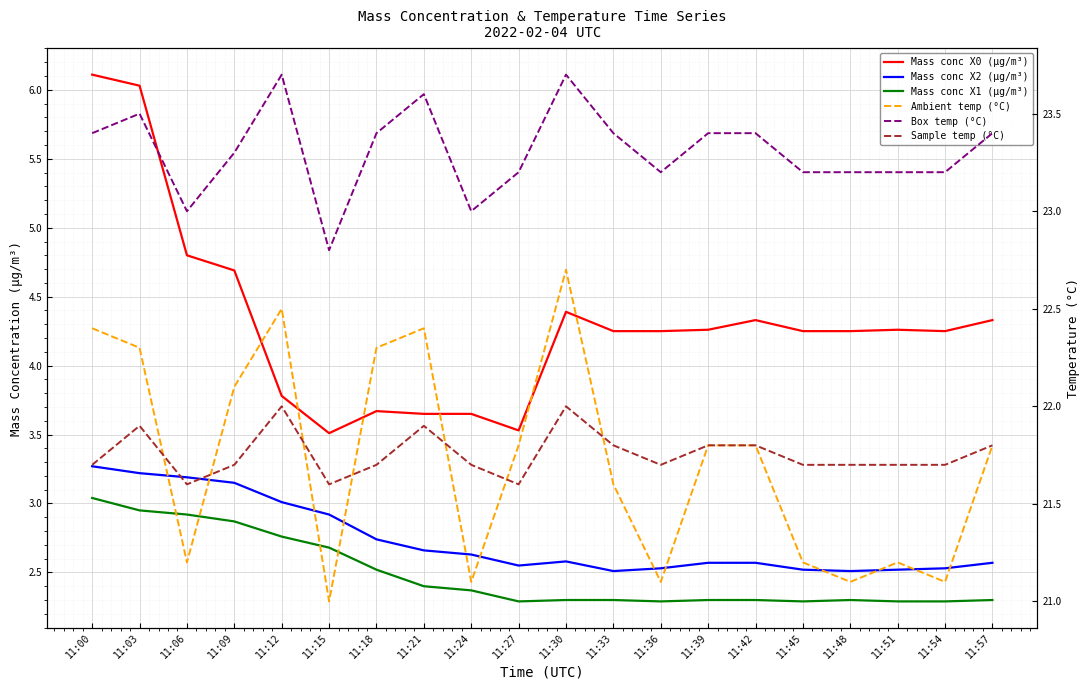

The value of Mass conc X1 (μg/m³) at 11:51 is 2.3. True or false?

True